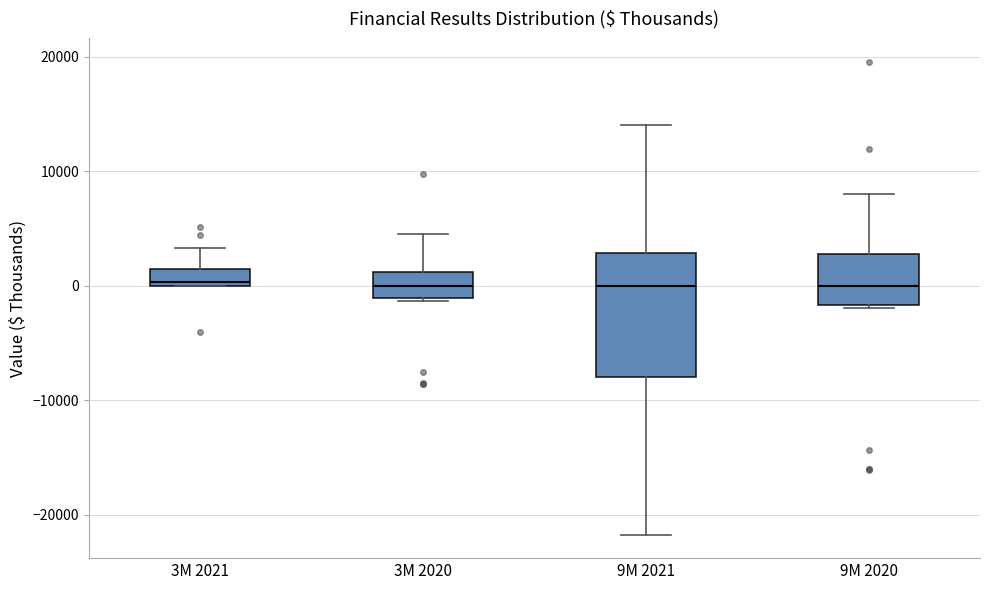

Where does the upper whisker of the box for 3M 2020 end on the y-axis? The values are not printed on the chart, so give them approximately, as read against the axis.

5000